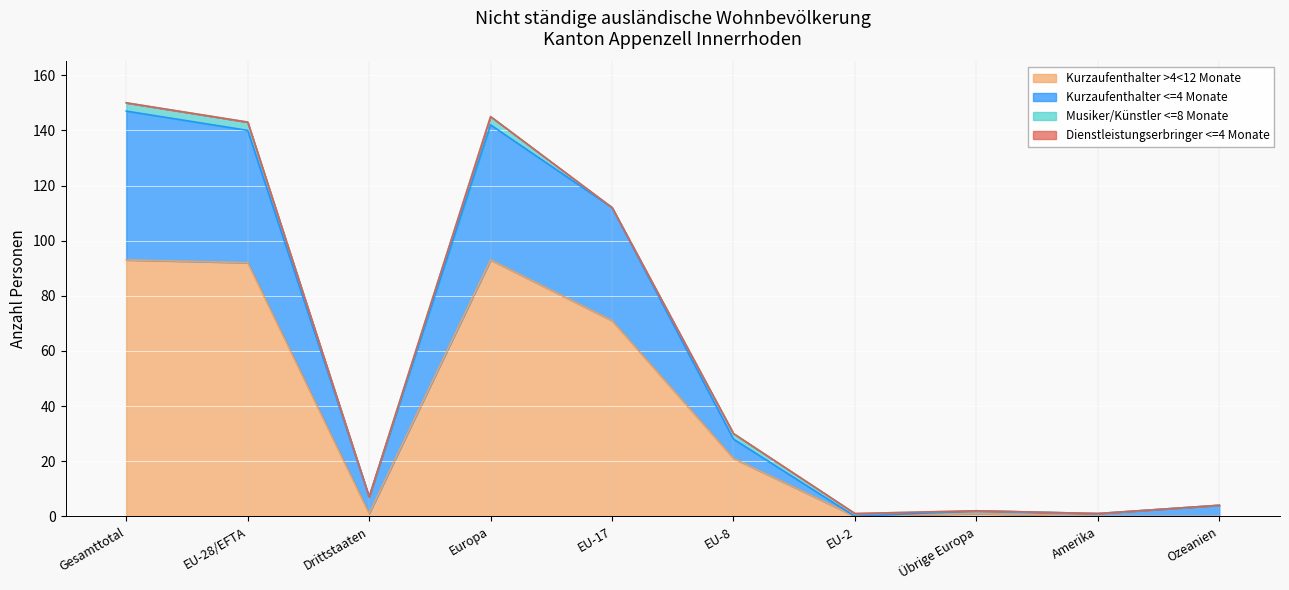

The value of Kurzaufenthalter >4<12 Monate at Amerika is 0. True or false?

True